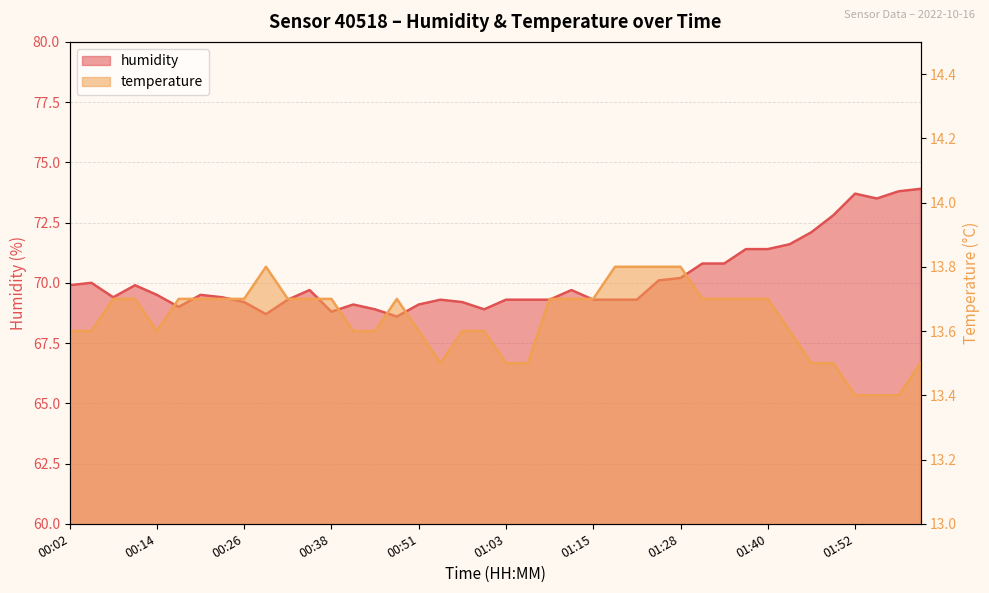

At which category does temperature reach its first local valley?

00:14